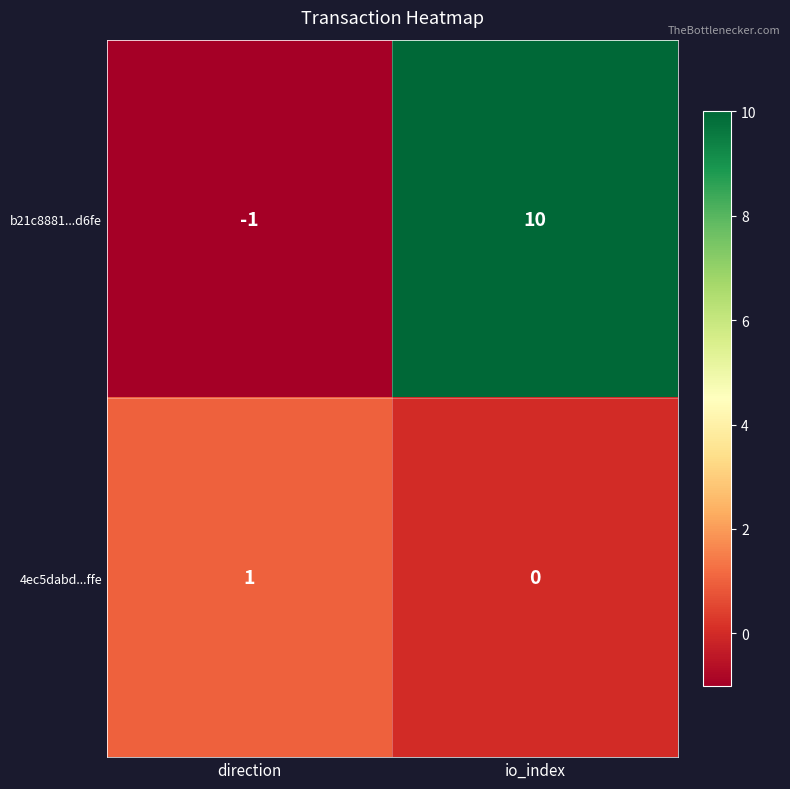

How many categories are shown in the chart?

2